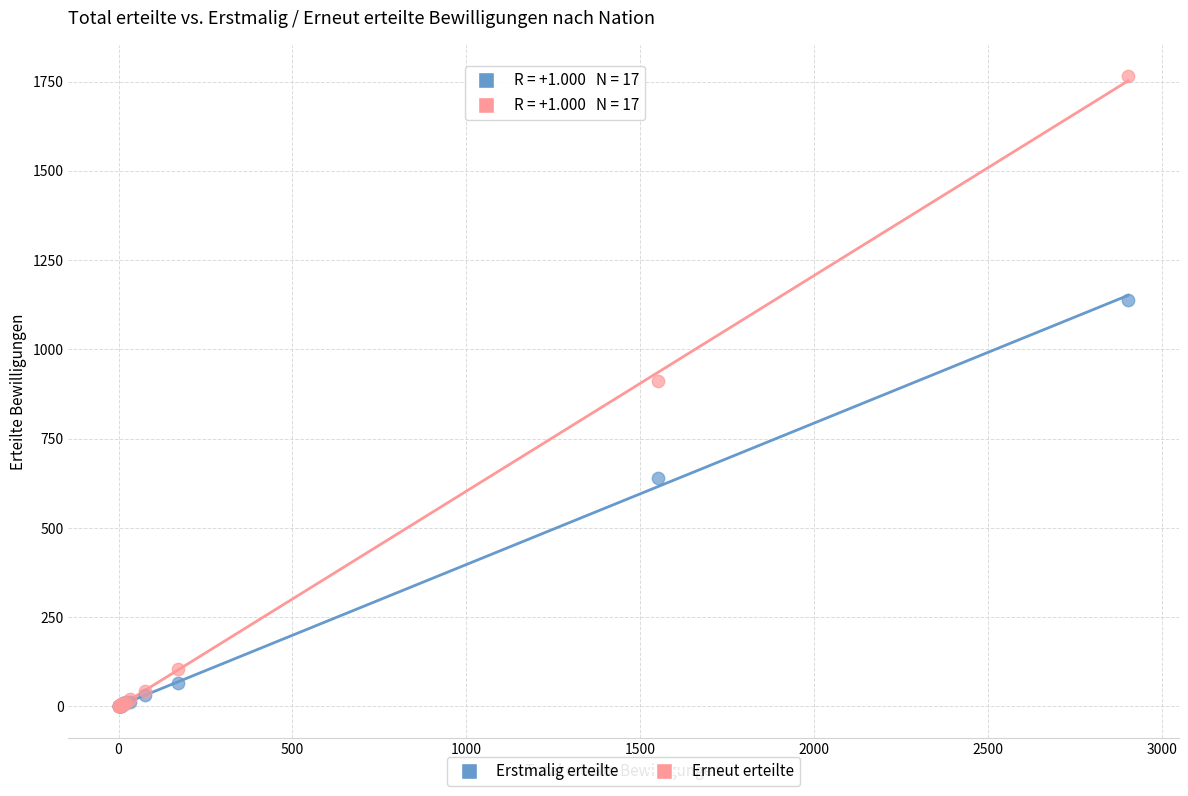

Which series has the widest spread of Y values?

Erneut erteilte